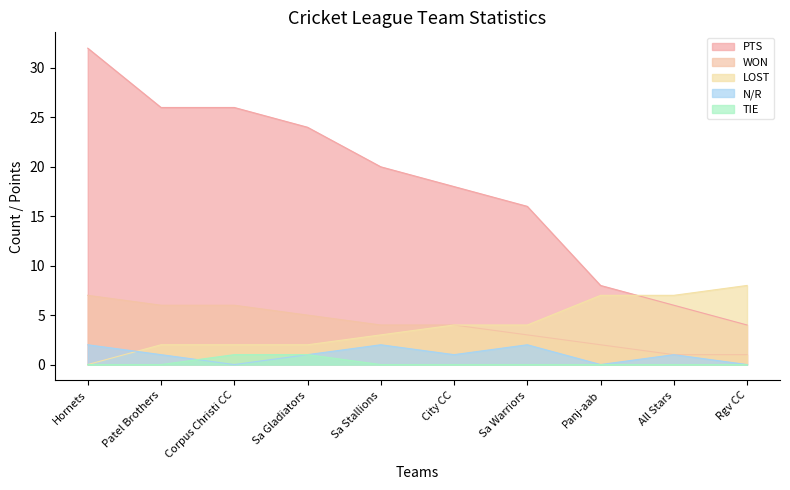

Where does the PTS series first go above 20?

Hornets